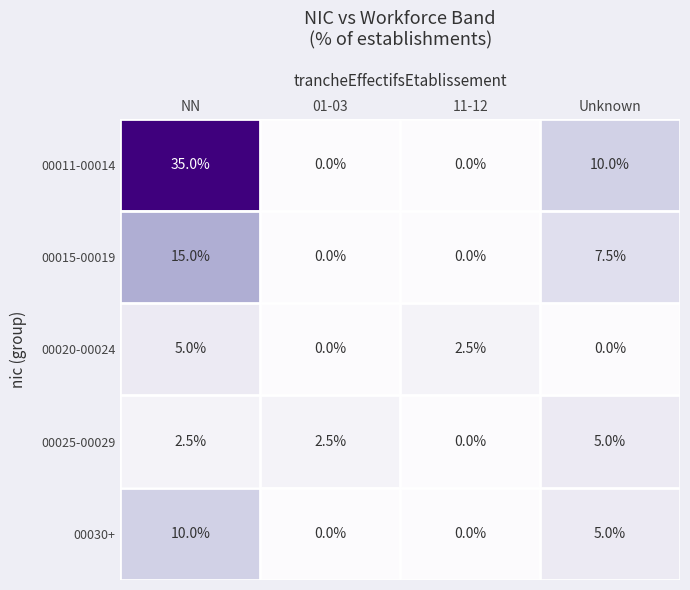

Where does the 00015-00019 series first go above 7?

NN